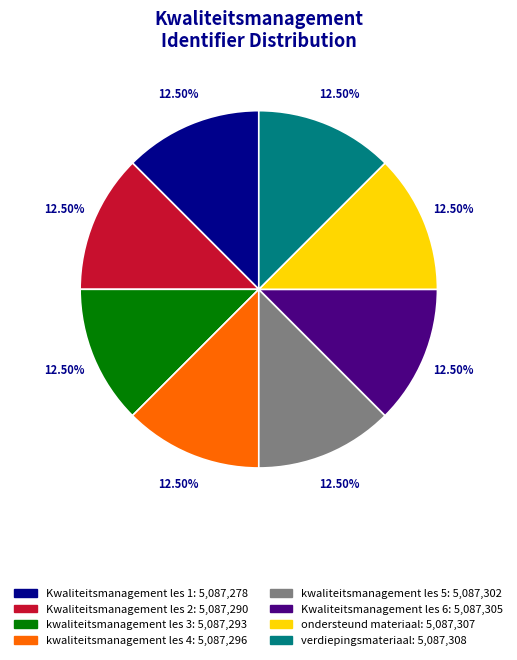

Combined, do verdiepingsmateriaal and Kwaliteitsmanagement les 6 account for over 50%?

No